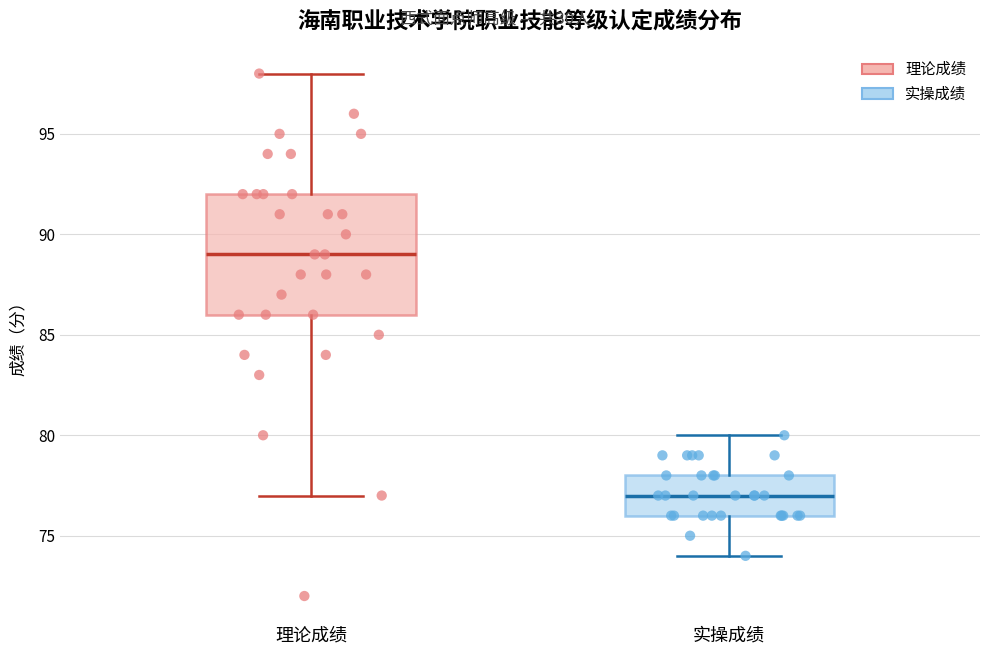

Which box has the lowest median line?

实操成绩